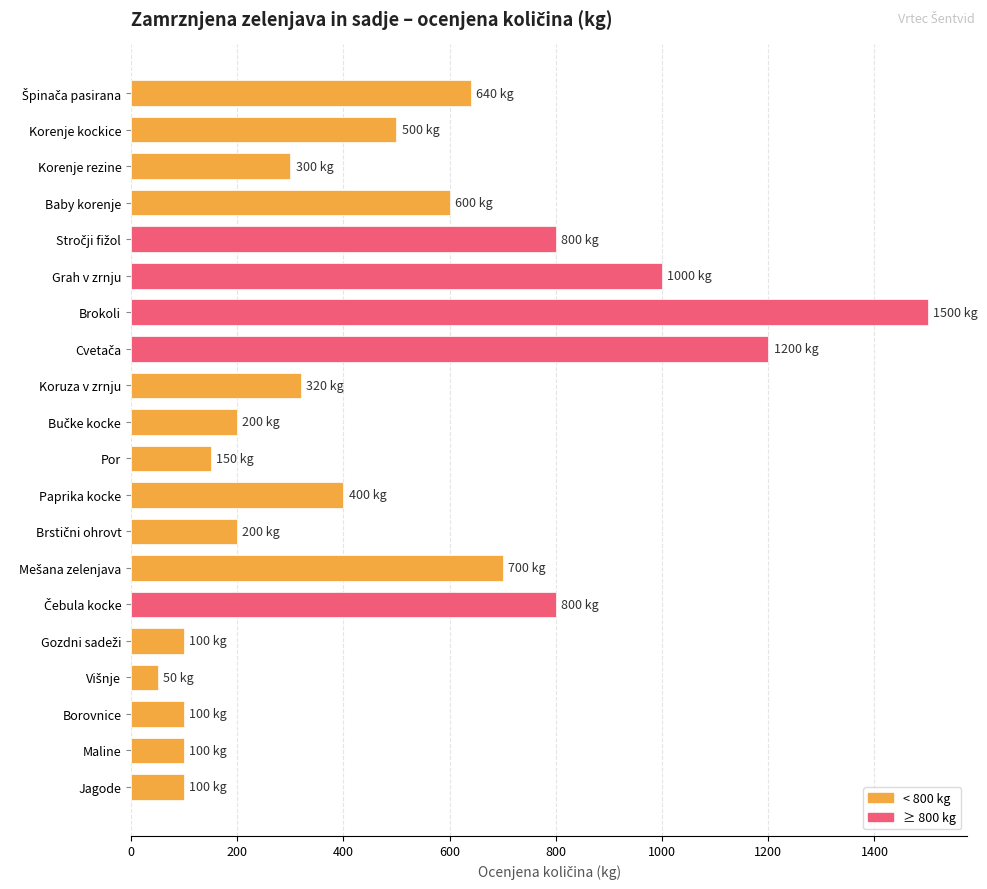

What is the greatest value displayed?

1500